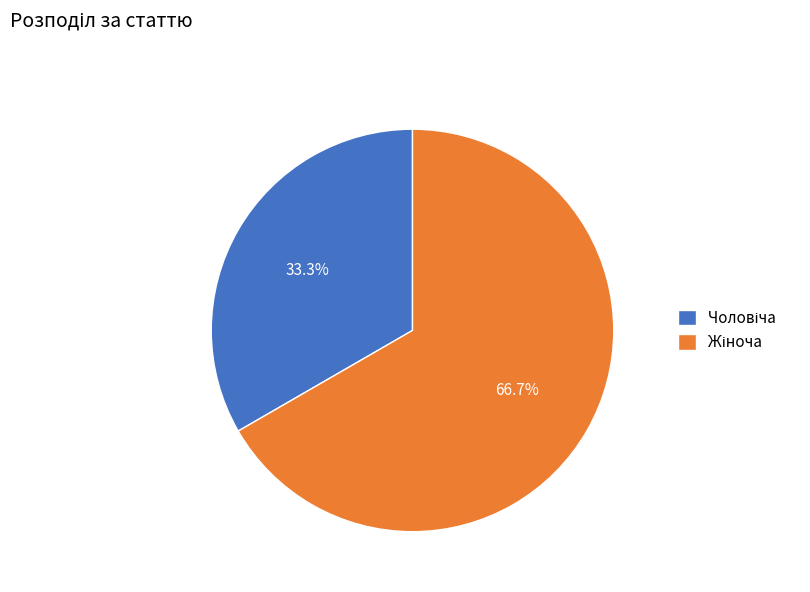

Is there a majority slice in this chart?

Yes